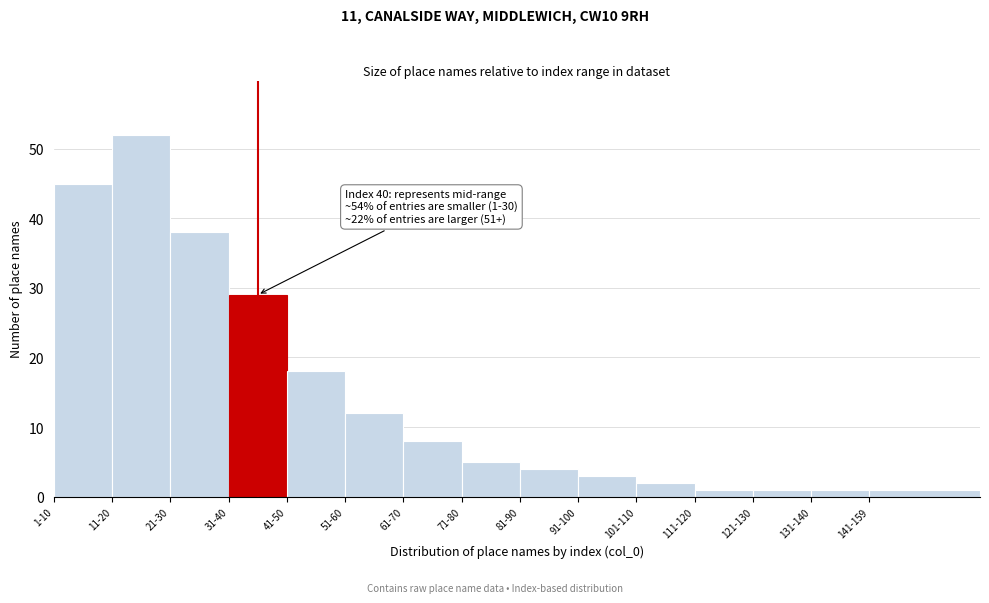

Reading left to right, list all the values displayed in this chart.

45	52	38	29	18	12	8	5	4	3	2	1	1	1	1